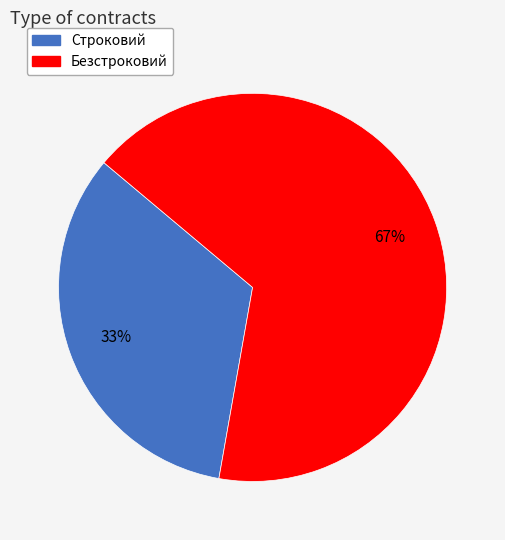

Which slice represents more than half of the pie?

Безстроковий